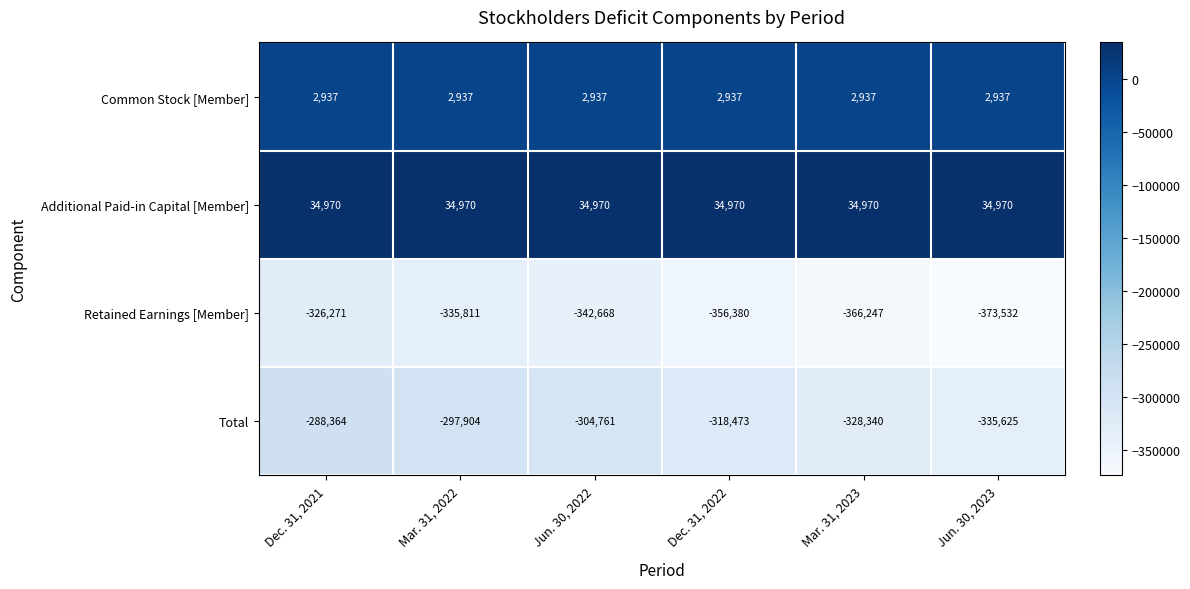

What is the sum of the Total values at Mar. 31, 2022 and Dec. 31, 2022?

-616377